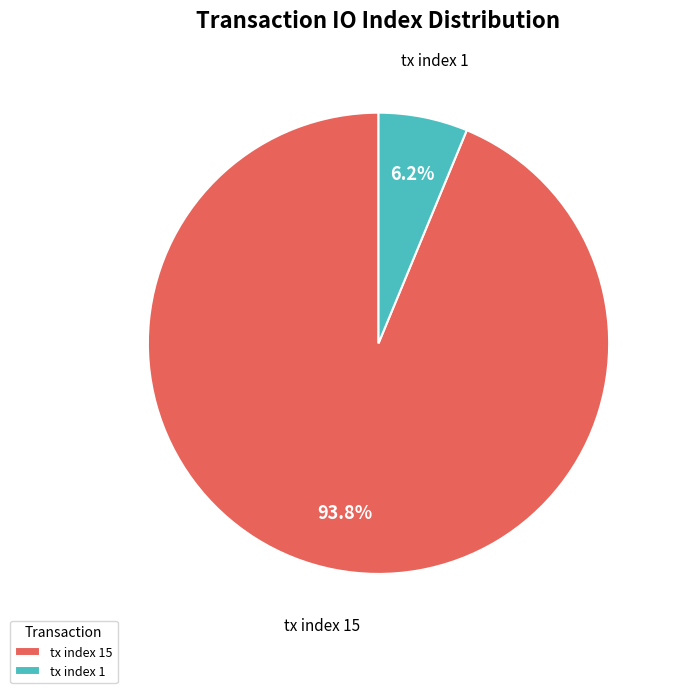

Rank the categories by value from lowest to highest.

tx index 1, tx index 15